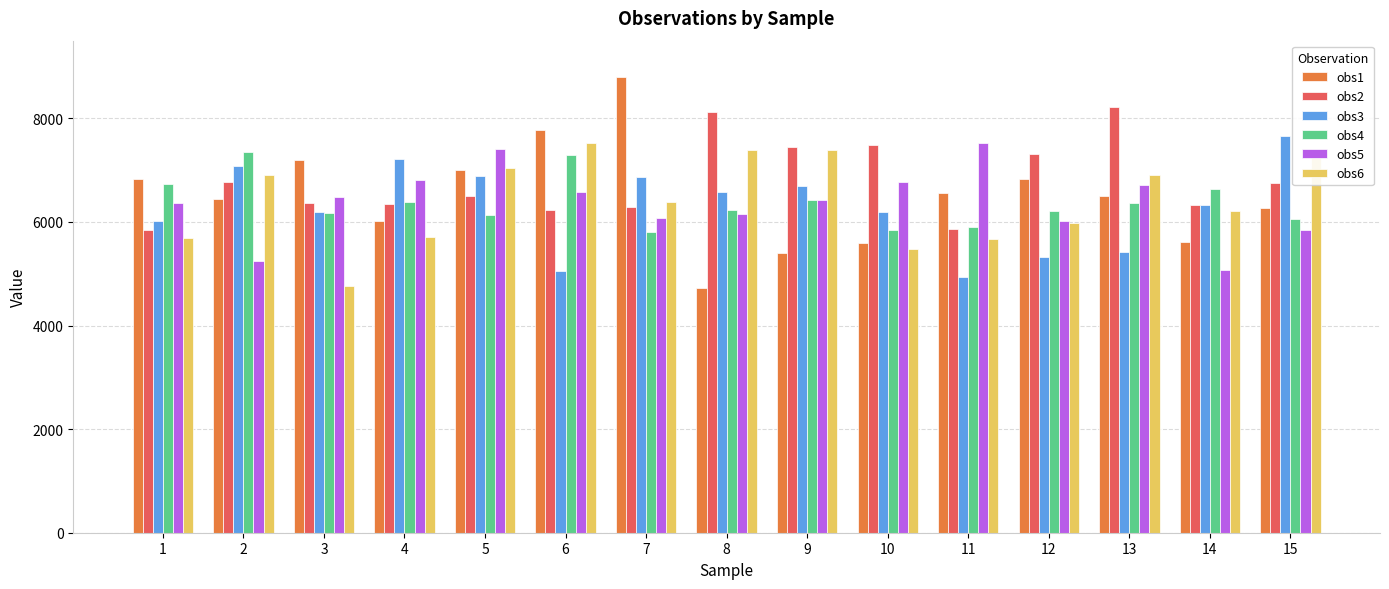

What is the minimum value shown in the chart?

4727